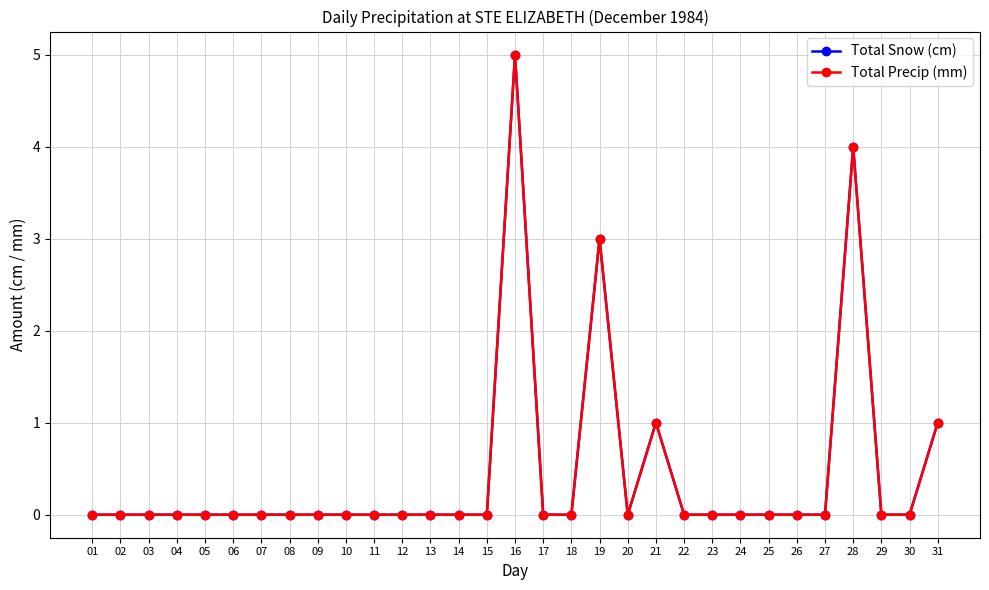

What is the difference between the maximum and second lowest values in the Total Snow (cm) series?

5